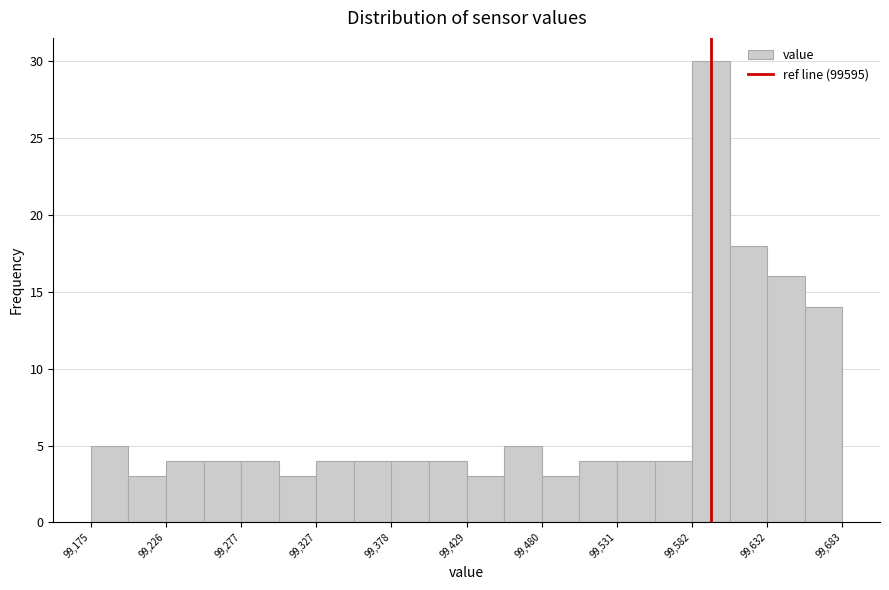

Around what value on the x-axis is the tallest bar? Give the approximate position of its centre, as read against the axis.

99590